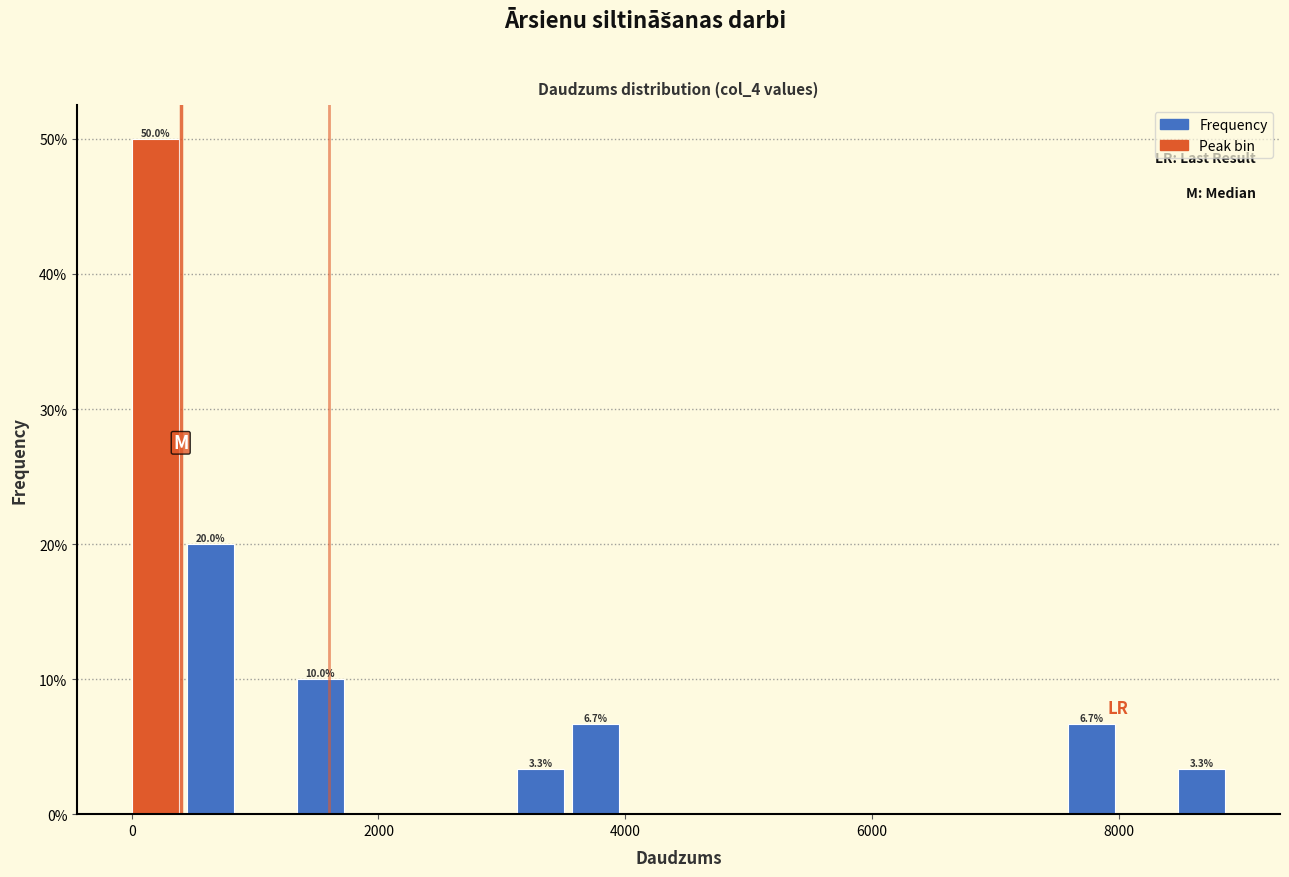

Around what value on the x-axis is the tallest bar? Give the approximate position of its centre, as read against the axis.

200